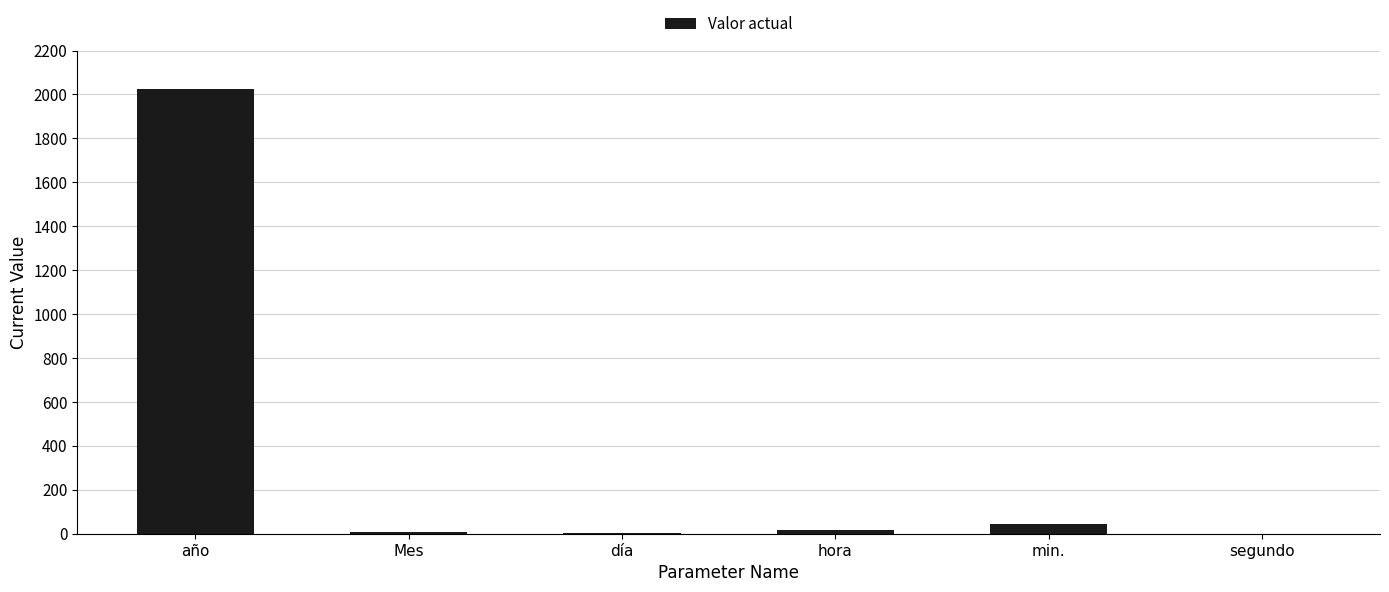

What is the approximate value at día?

4